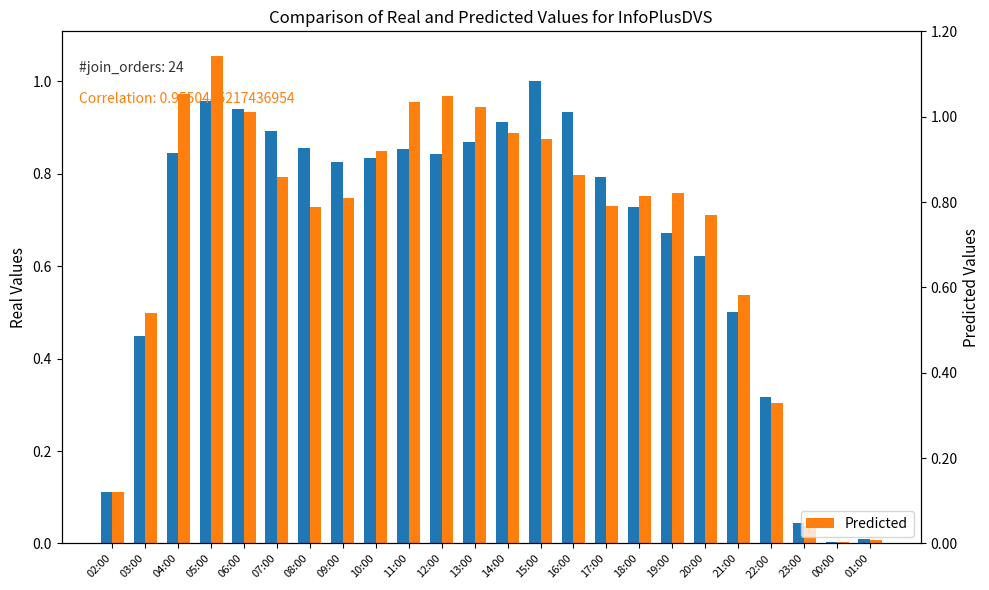

Where is Real nearest to the value 0?

00:00